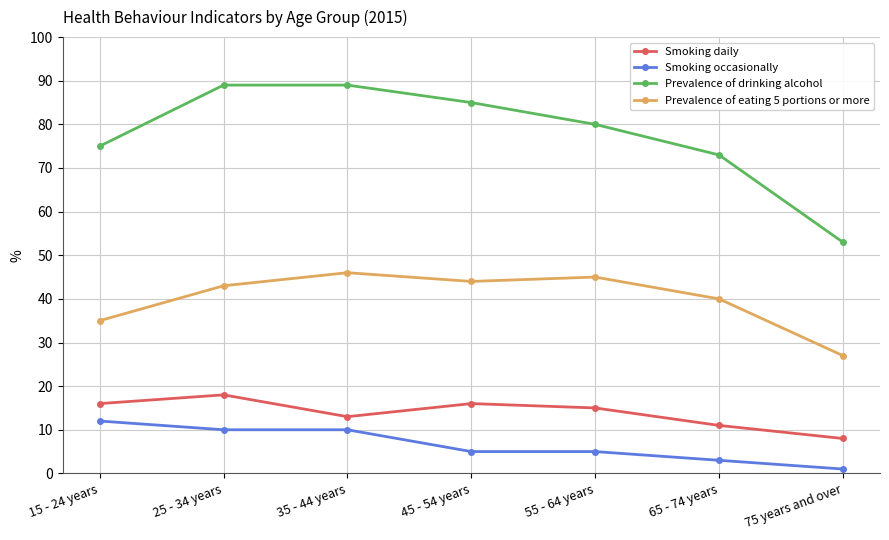

True or false: Smoking occasionally and Smoking daily cross at least once.

False